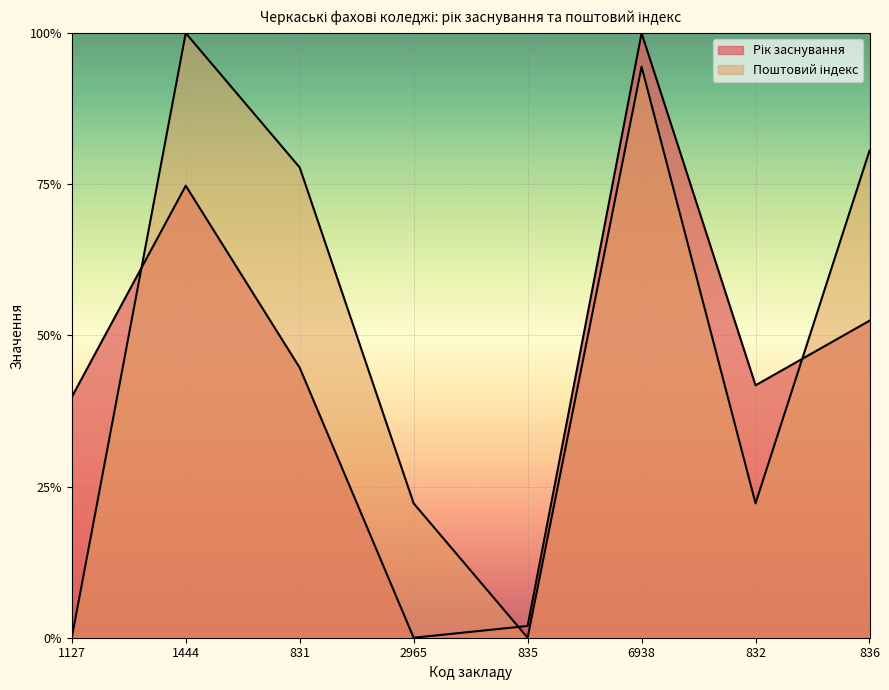

Which series has the largest range (max minus min)?

Рік заснування